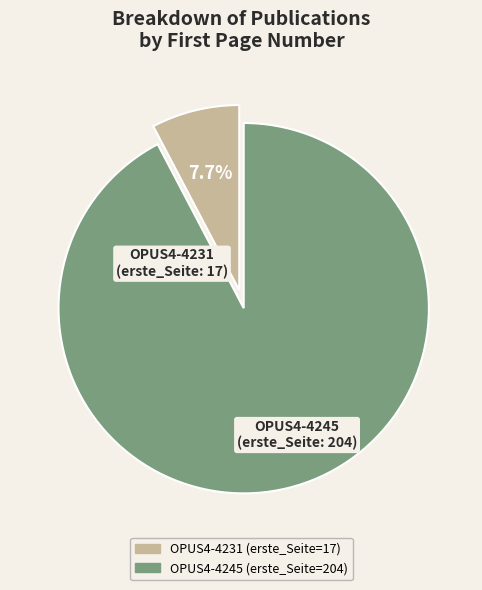

Rank the categories by value from lowest to highest.

OPUS4-4231, OPUS4-4245